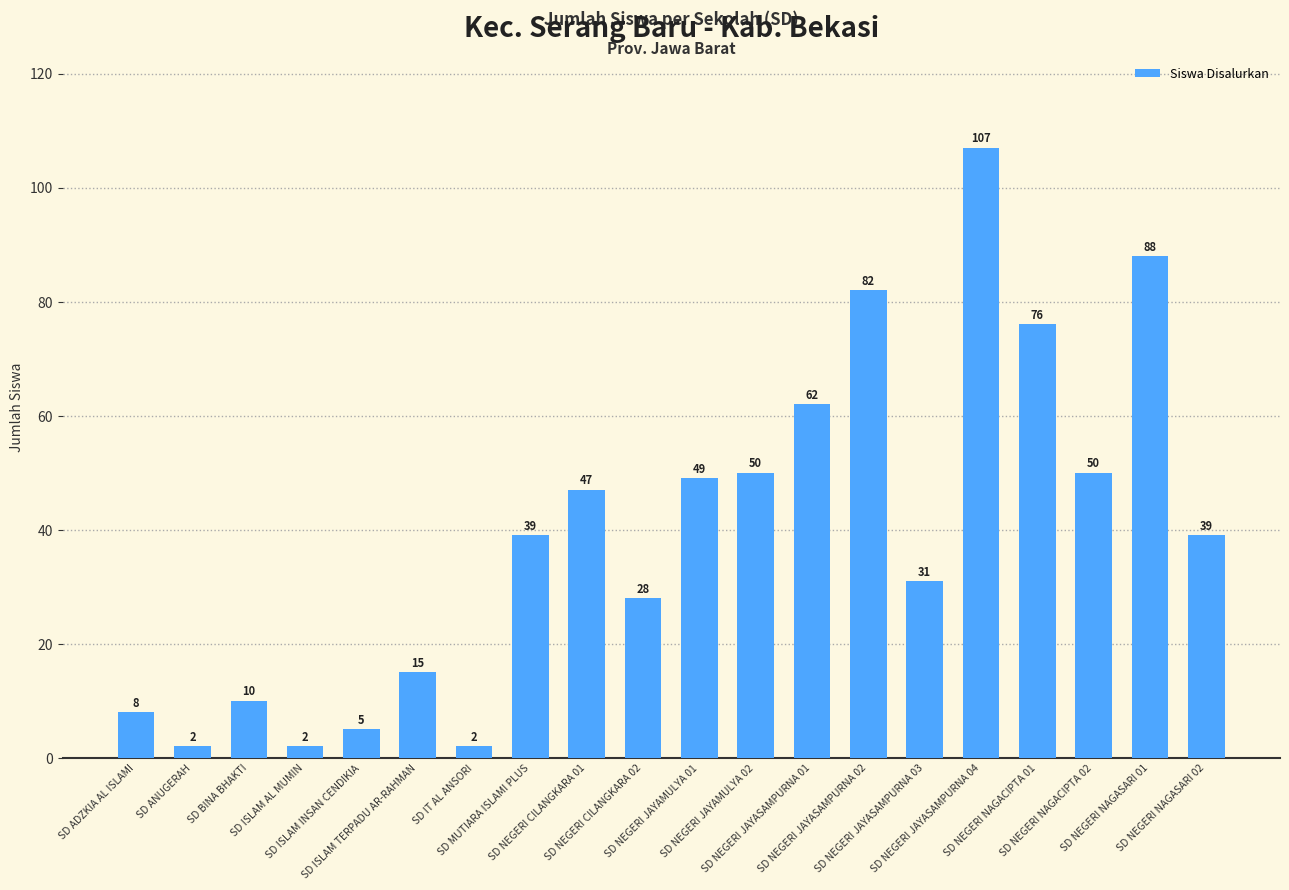

What is the minimum value shown in the chart?

2